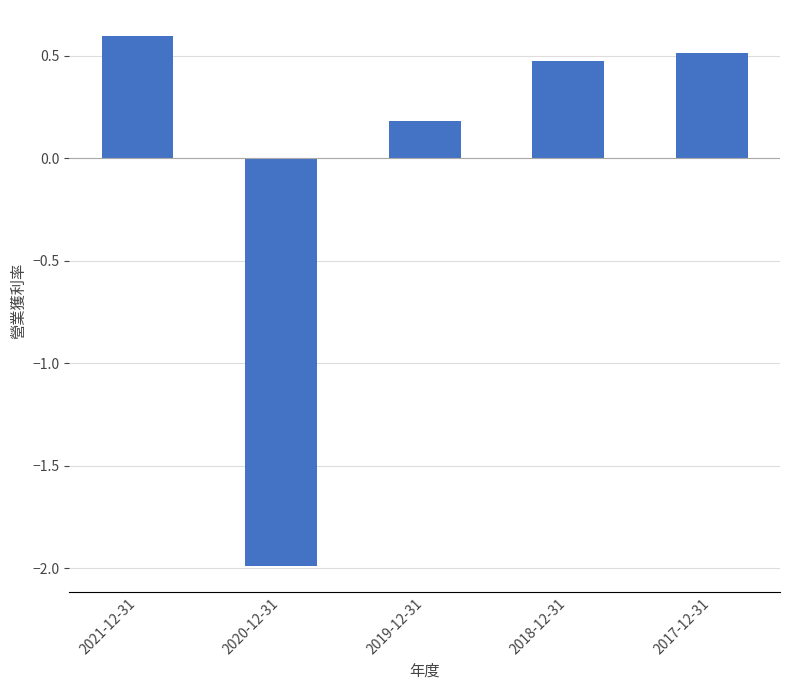

Are the bars grouped side by side (vs. stacked)?

No